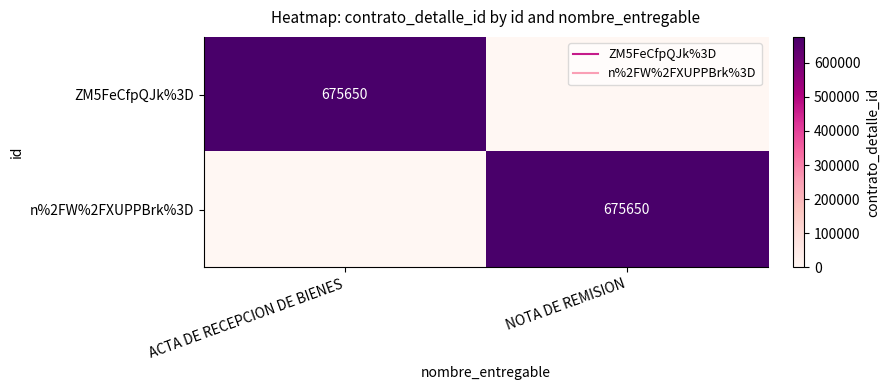

Is it true that ZM5FeCfpQJk%3D equals 231752 at ACTA DE RECEPCION DE BIENES?

False